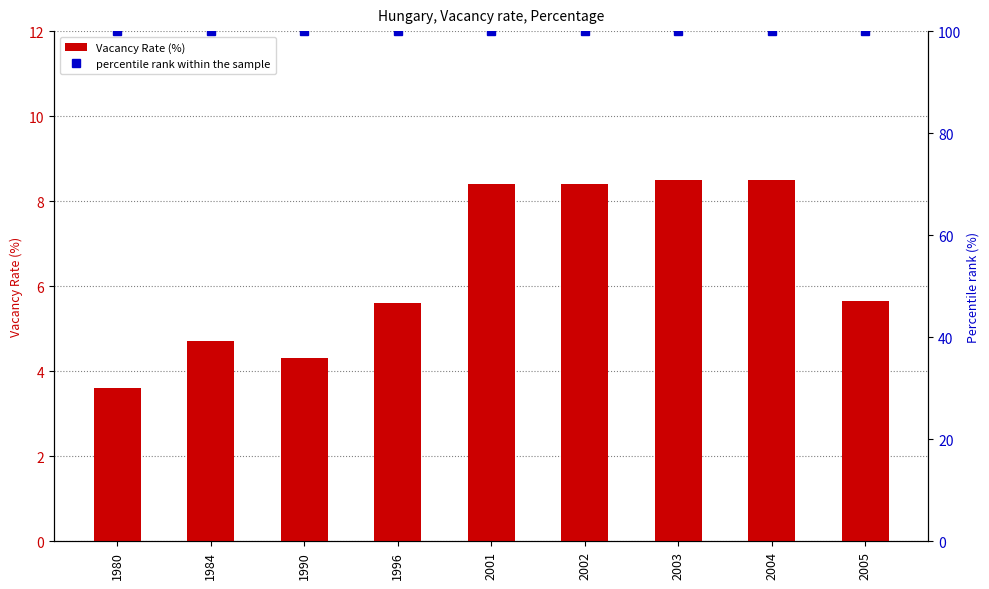

At which label does Vacancy Rate (%) reach its peak?

2003